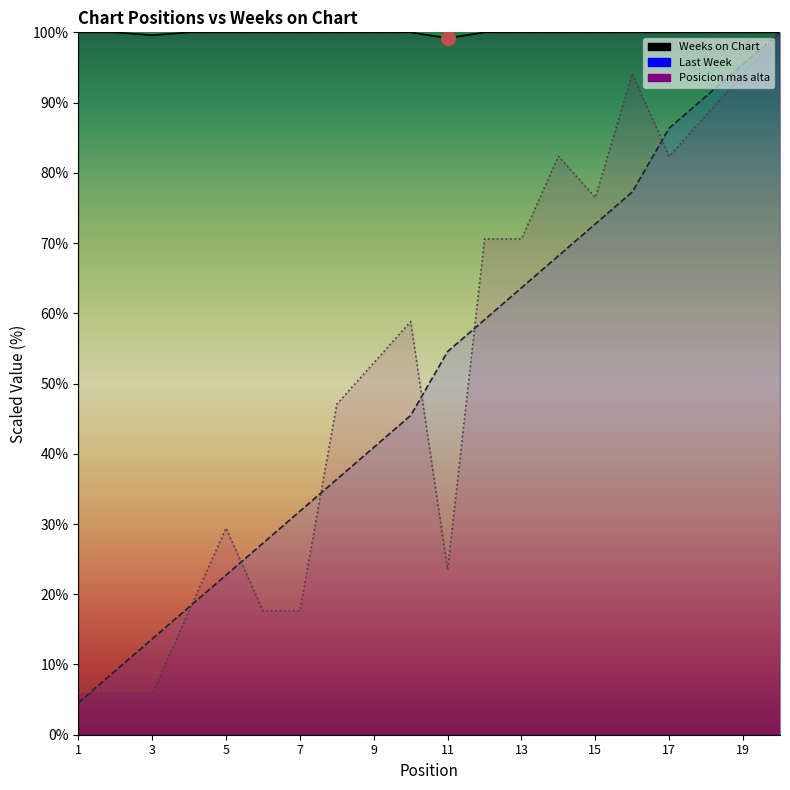

Which series changed the most between 3 and 9?

Posicion mas alta